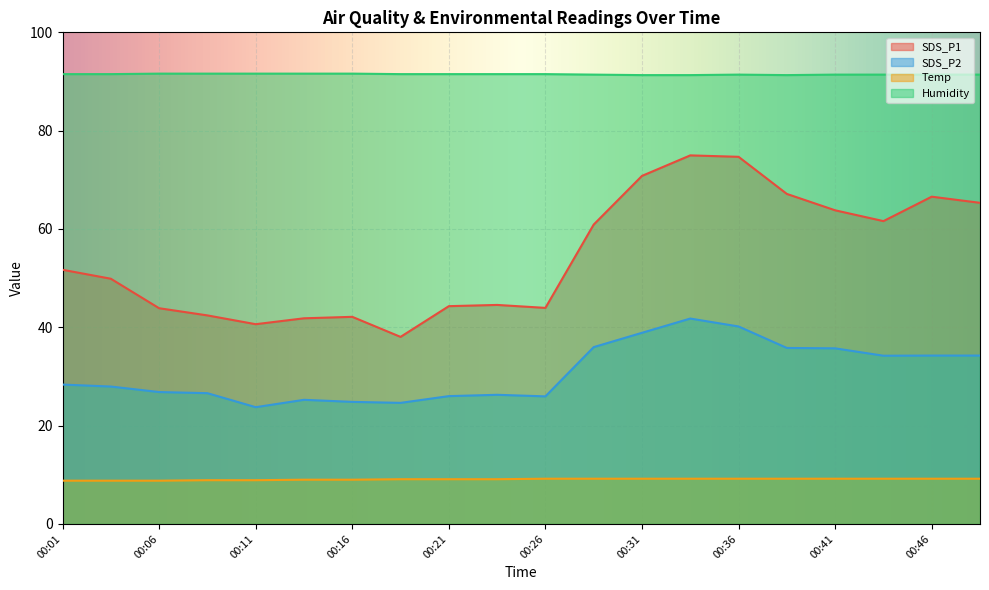

At which category is the sum across all series the highest?

00:33